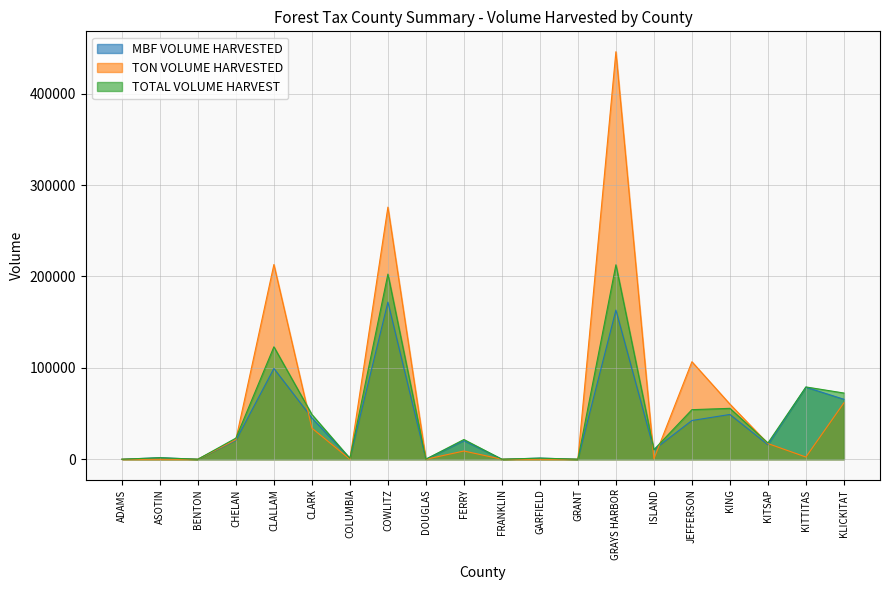

Rank the series at KITSAP from lowest to highest value.

MBF VOLUME HARVESTED, TON VOLUME HARVESTED, TOTAL VOLUME HARVEST